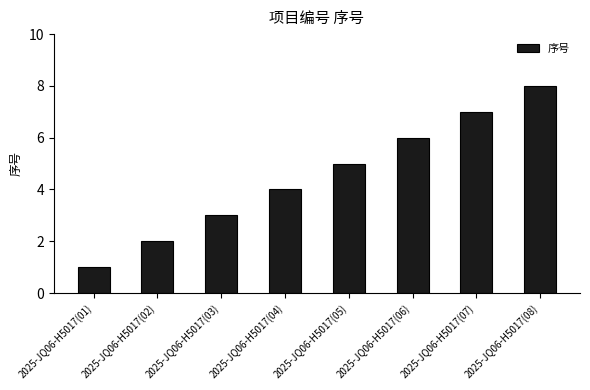

List the labels in order of value, smallest first.

2025-JQ06-H5017(01), 2025-JQ06-H5017(02), 2025-JQ06-H5017(03), 2025-JQ06-H5017(04), 2025-JQ06-H5017(05), 2025-JQ06-H5017(06), 2025-JQ06-H5017(07), 2025-JQ06-H5017(08)